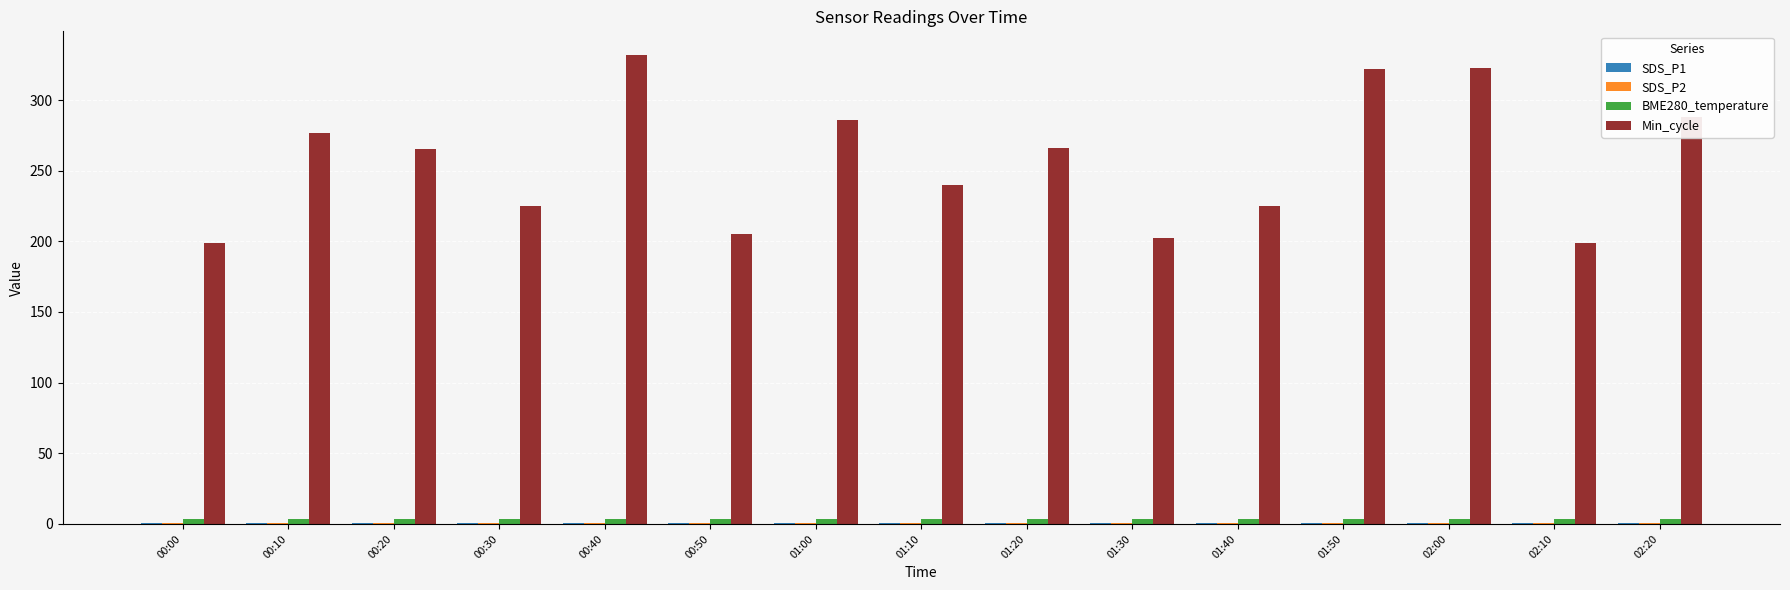

The Min_cycle series shows 45.8 at 00:30. True or false?

False